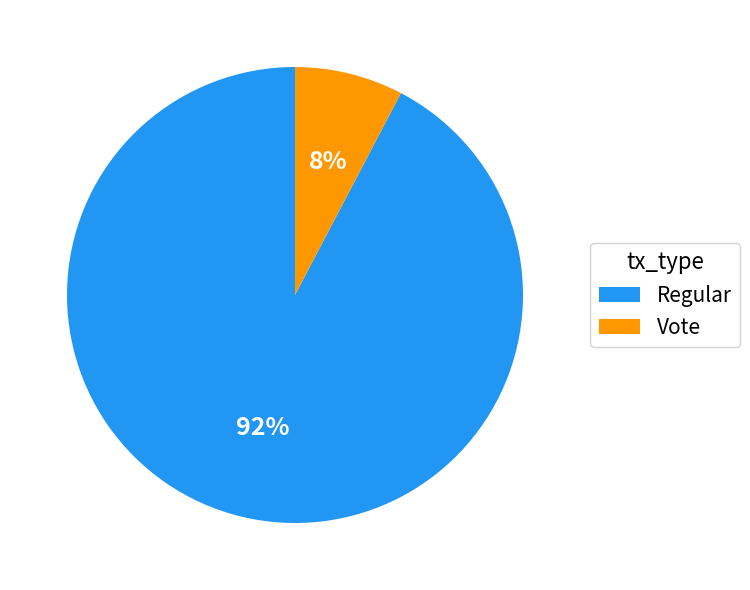

Rank the categories by value from lowest to highest.

Vote, Regular